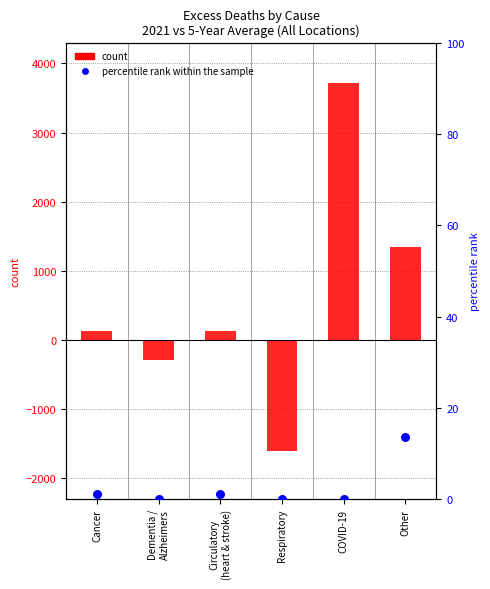

Which series reaches the maximum Y coordinate?

count